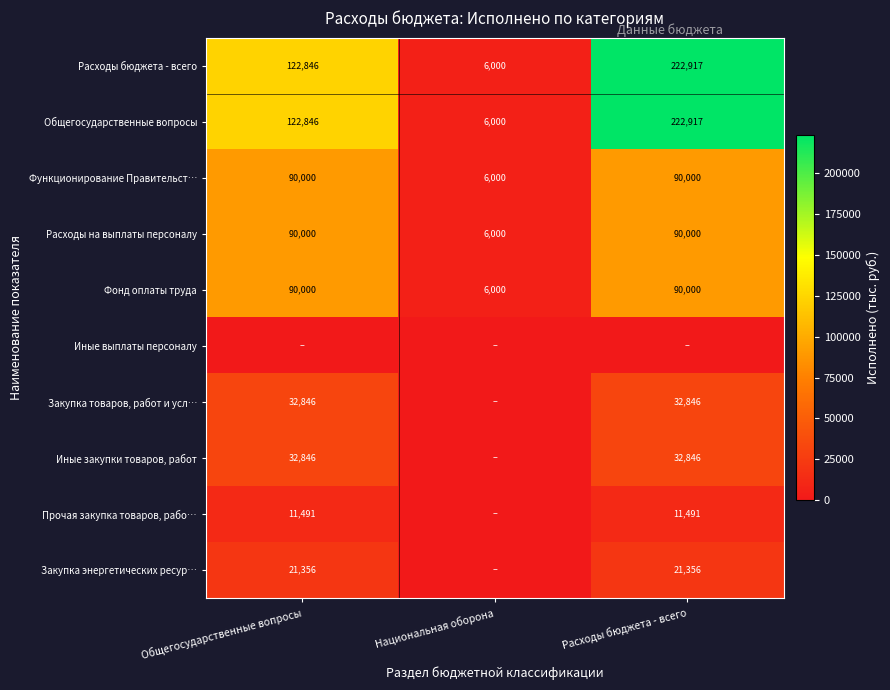

Count the Расходы бюджета - всего values in the range 6000 to 222917.

3